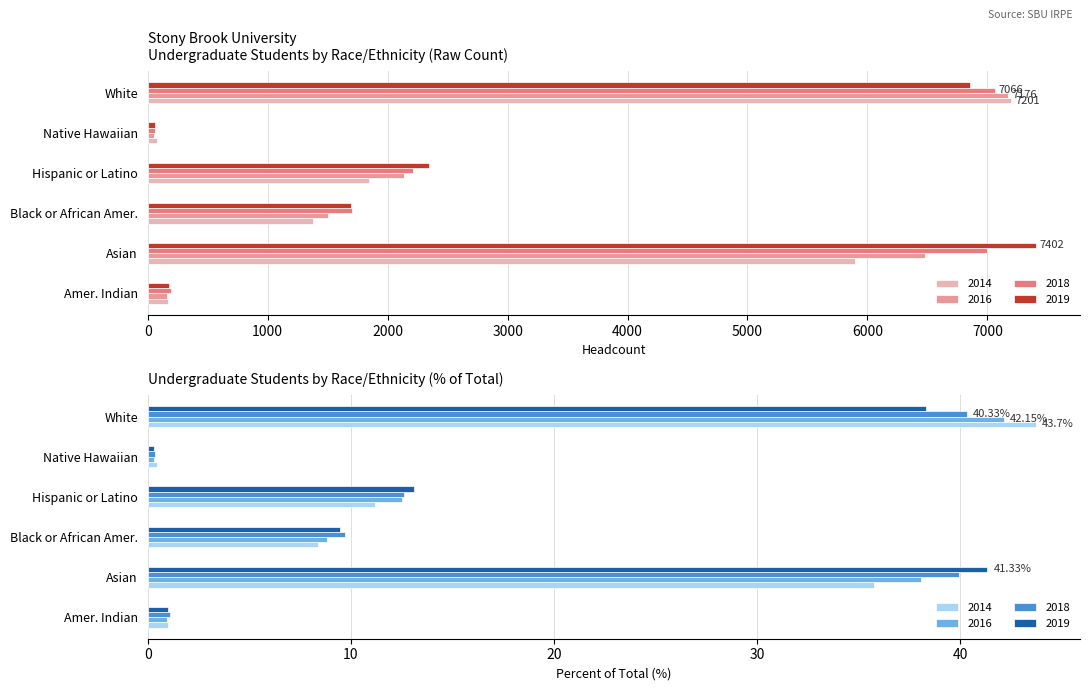

Which label corresponds to the smallest value in the chart?

Native Hawaiian